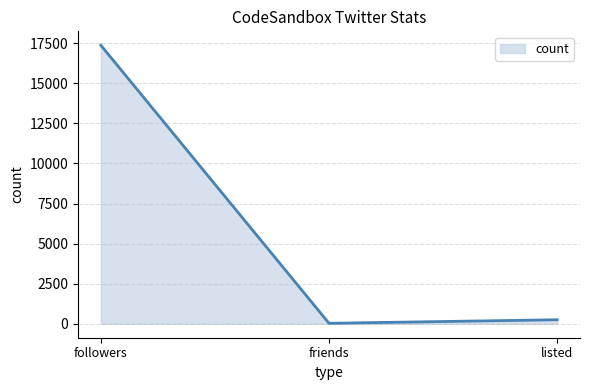

Where is the data nearest to the value 8700?

listed